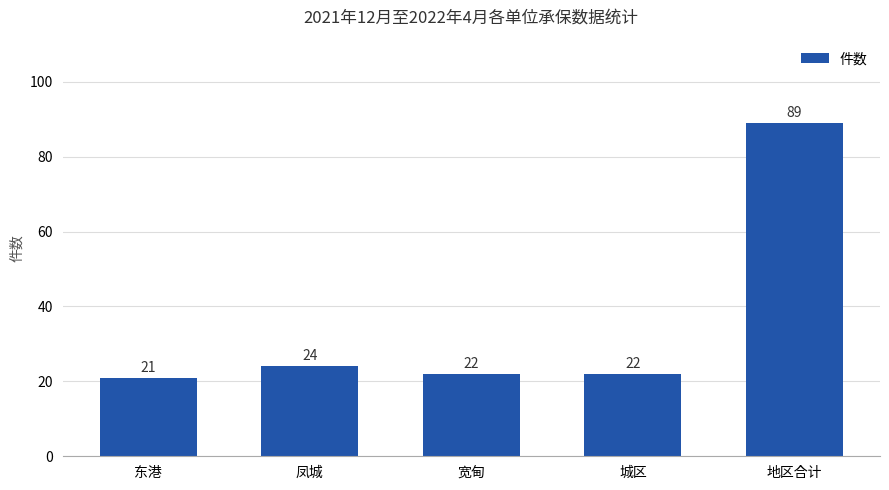

Reading left to right, transcribe all the data shown in this chart.

21	24	22	22	89